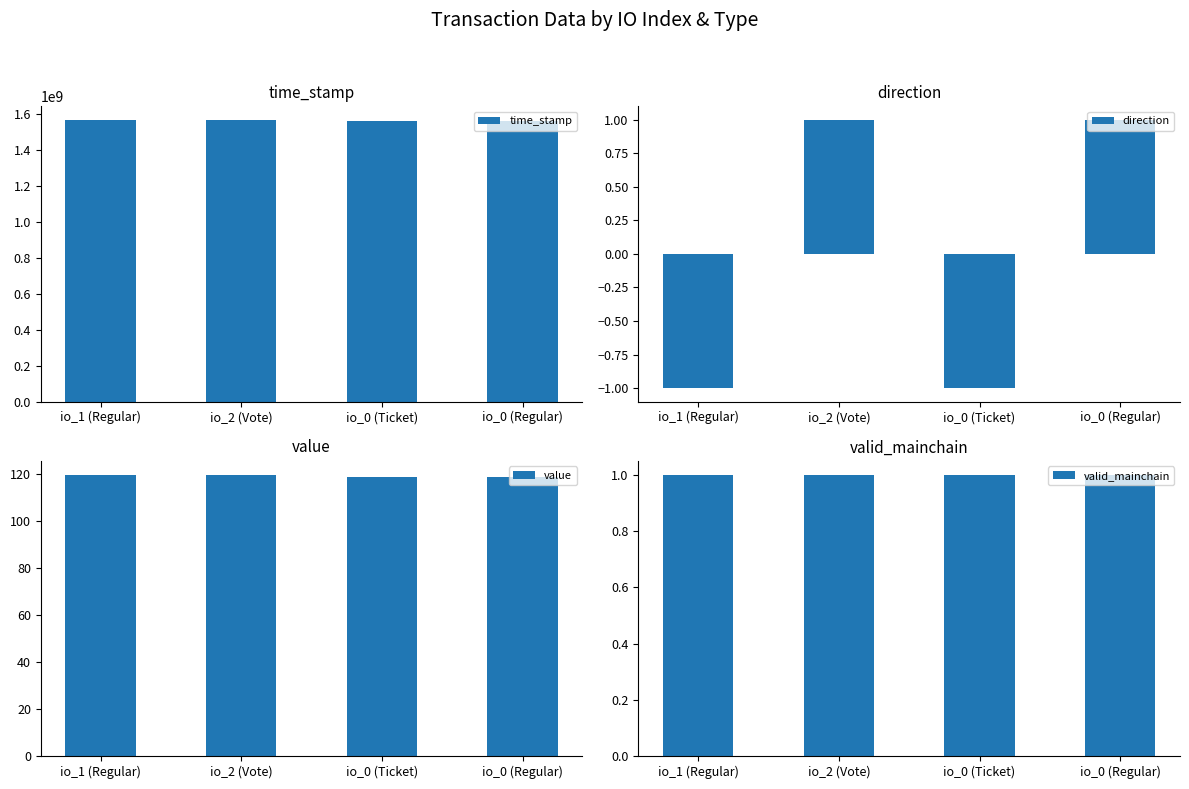

How many data points in direction are less than 1?

2